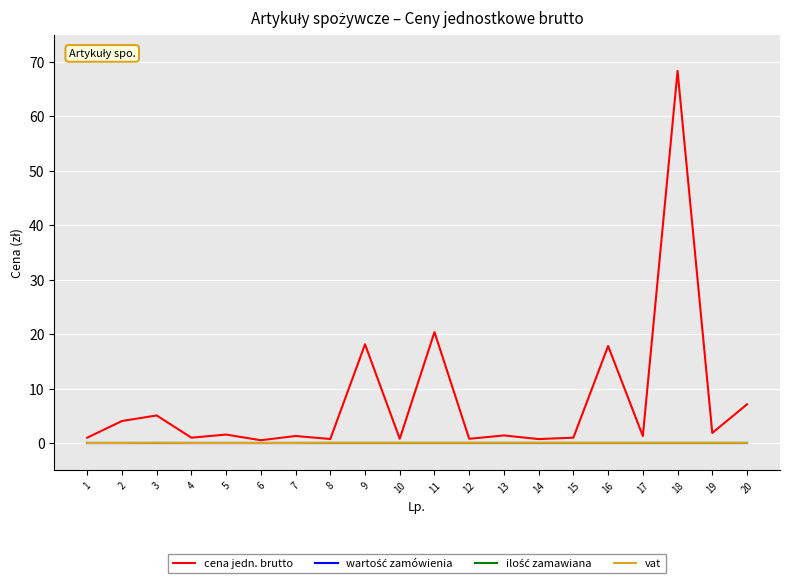

What is the difference between the highest and lowest values at 17?

1.3